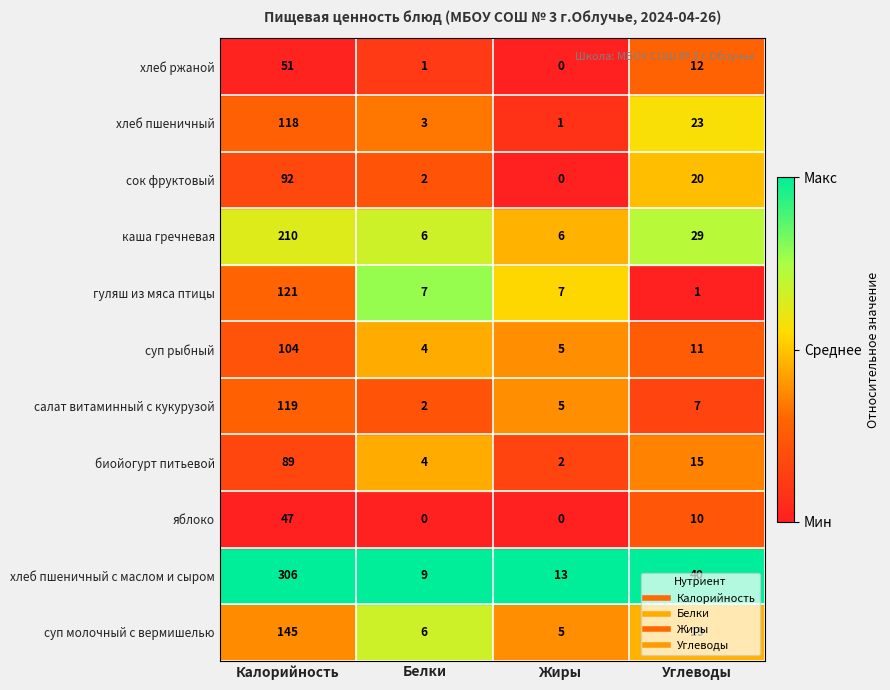

Which series changed the most between Калорийность and Белки?

хлеб пшеничный с маслом и сыром